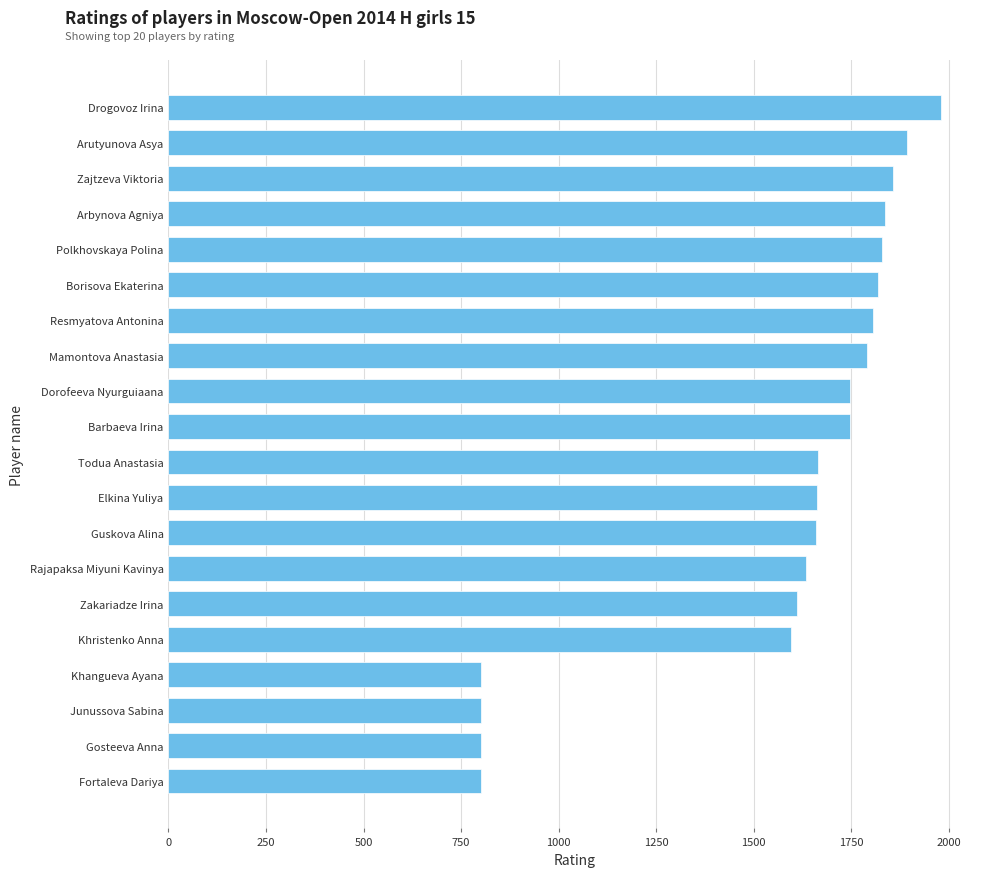

The value at Fortaleva Dariya is 800. True or false?

True